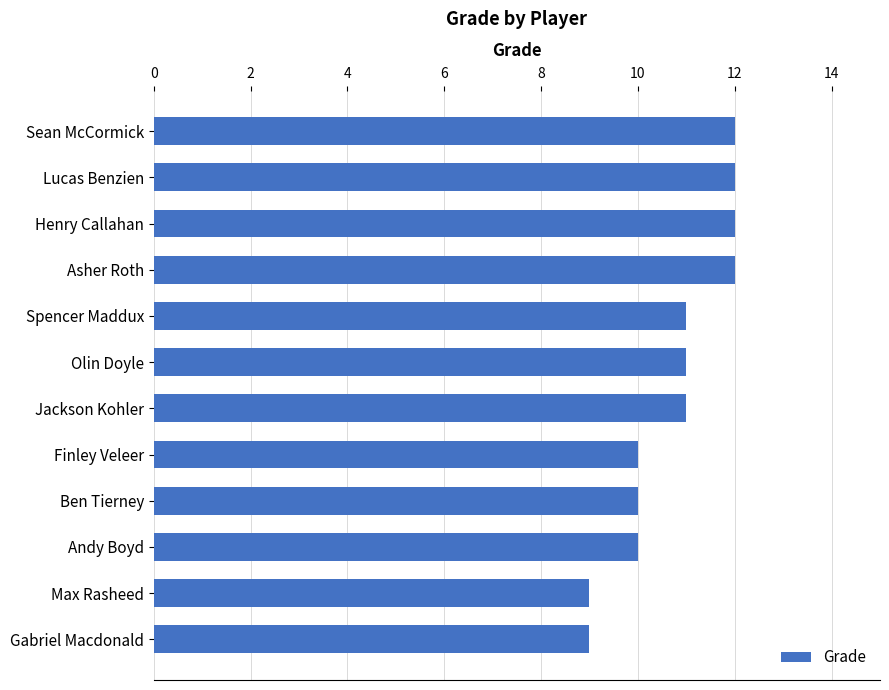

What is the ratio of the value at Asher Roth to the value at Max Rasheed?

1.3